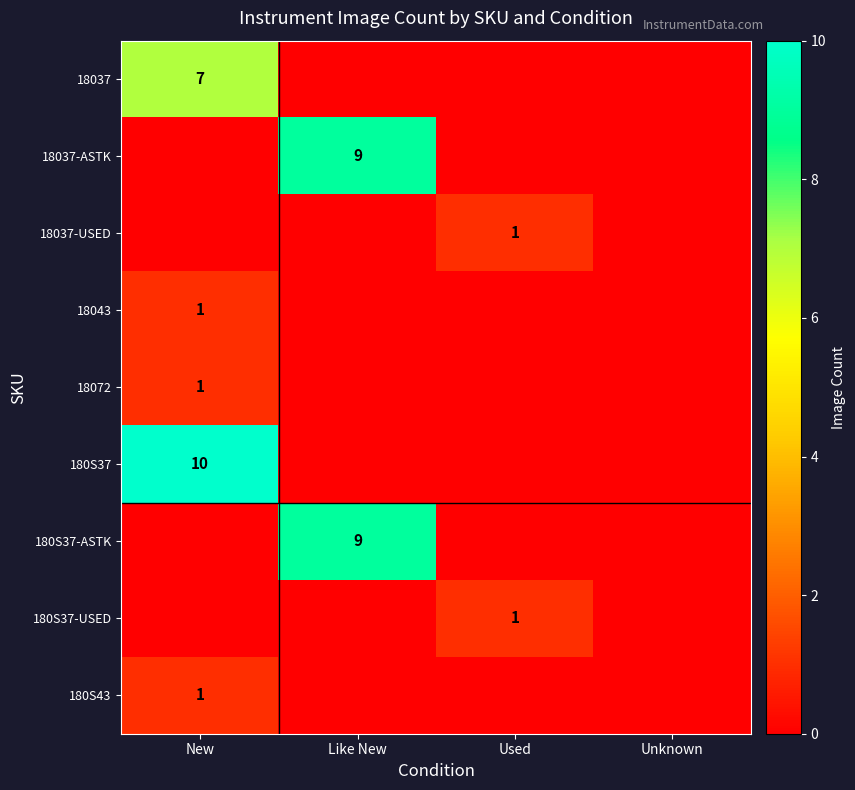

The 18072 series shows 0 at New. True or false?

False